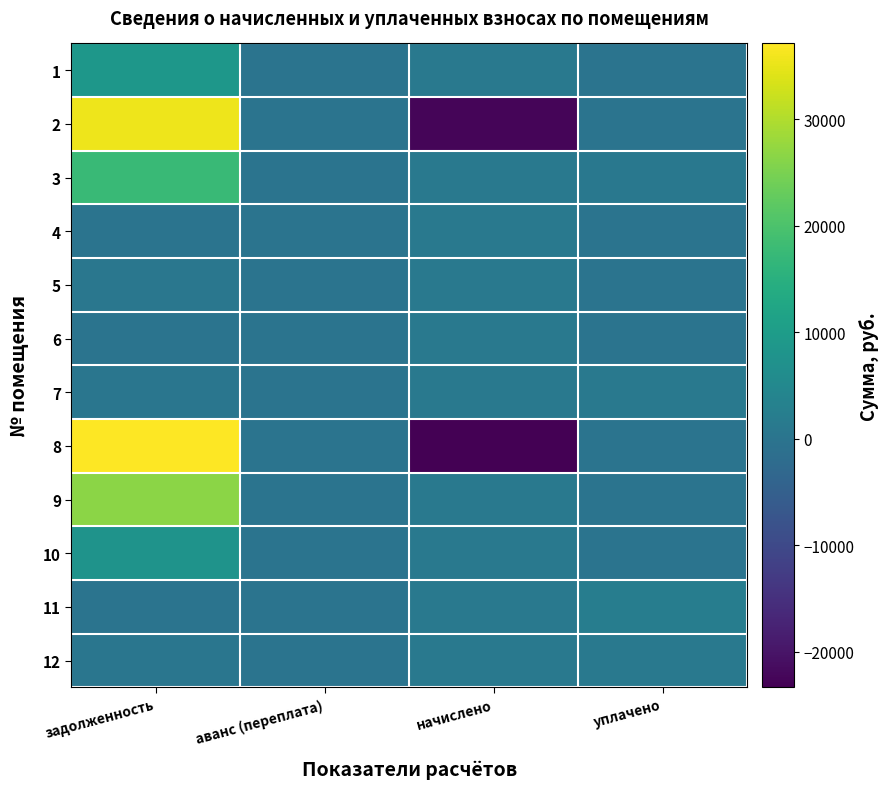

Rank the series at задолженность from lowest to highest value.

4, 6, 11, 7, 12, 5, 10, 1, 3, 9, 2, 8